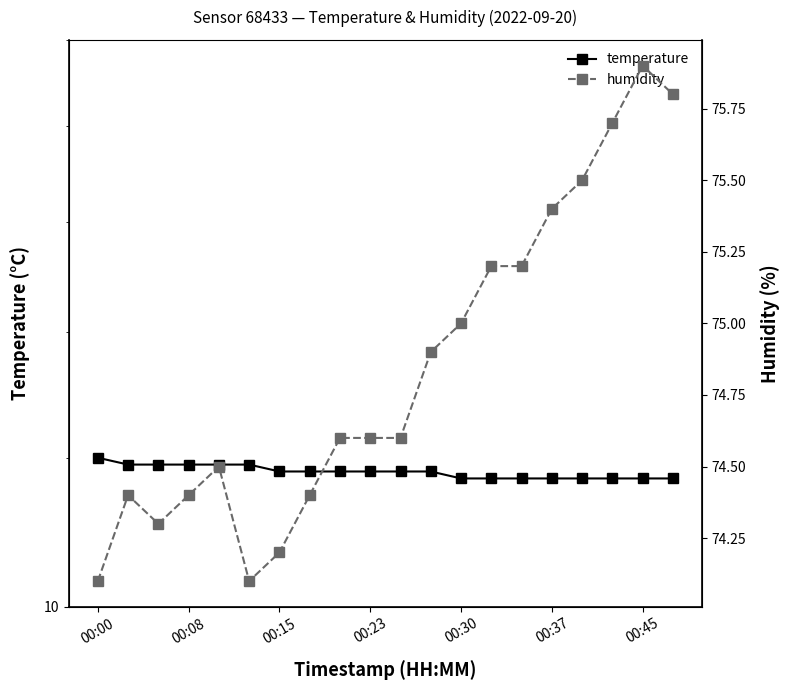

True or false: humidity and temperature intersect in this chart.

False